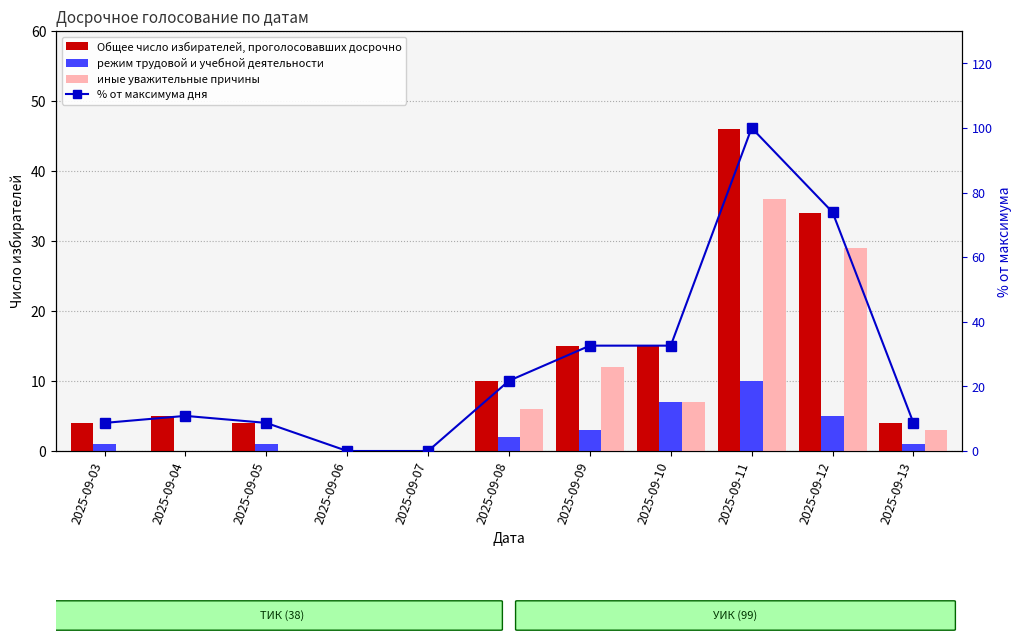

At which category is the sum across all series the highest?

2025-09-11